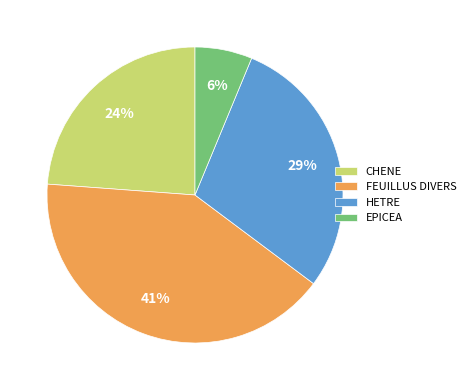

Which category has the smallest portion of the pie?

EPICEA